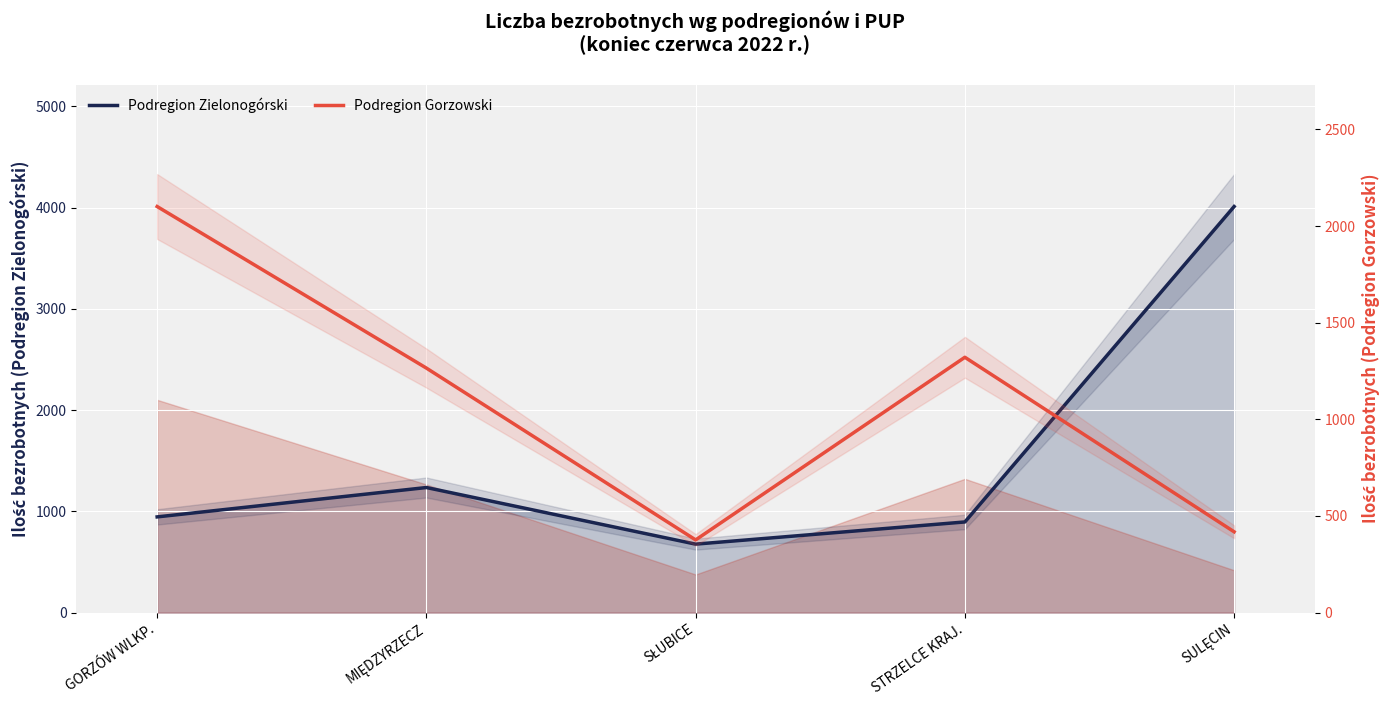

Reading left to right, what are all the values shown in this chart?

Podregion Zielonogórski: GORZÓW WLKP.=945	MIĘDZYRZECZ=1235	SŁUBICE=676	STRZELCE KRAJ.=895	SULĘCIN=4010
Podregion Gorzowski: GORZÓW WLKP.=2101	MIĘDZYRZECZ=1265	SŁUBICE=376	STRZELCE KRAJ.=1321	SULĘCIN=418